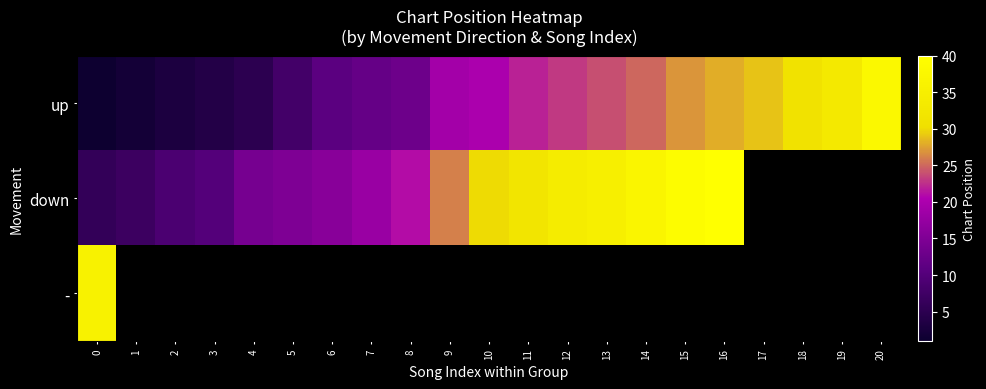

The value of up at 0 is 1.0. True or false?

True